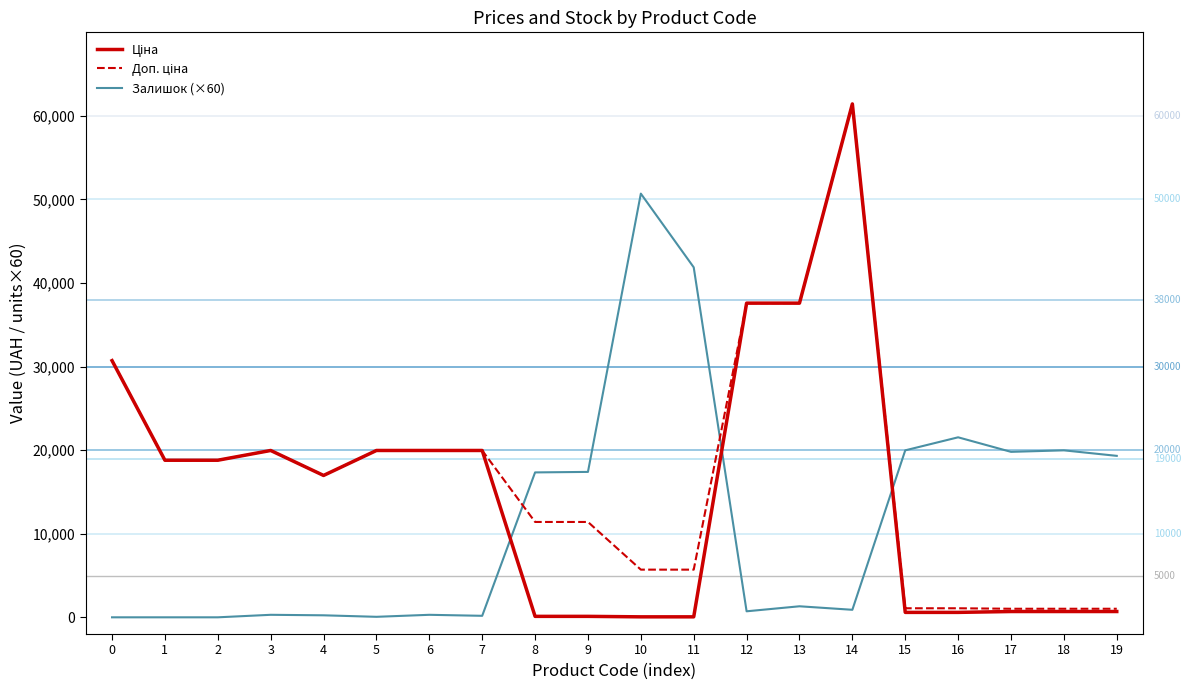

At which category is the sum across all series the highest?

14